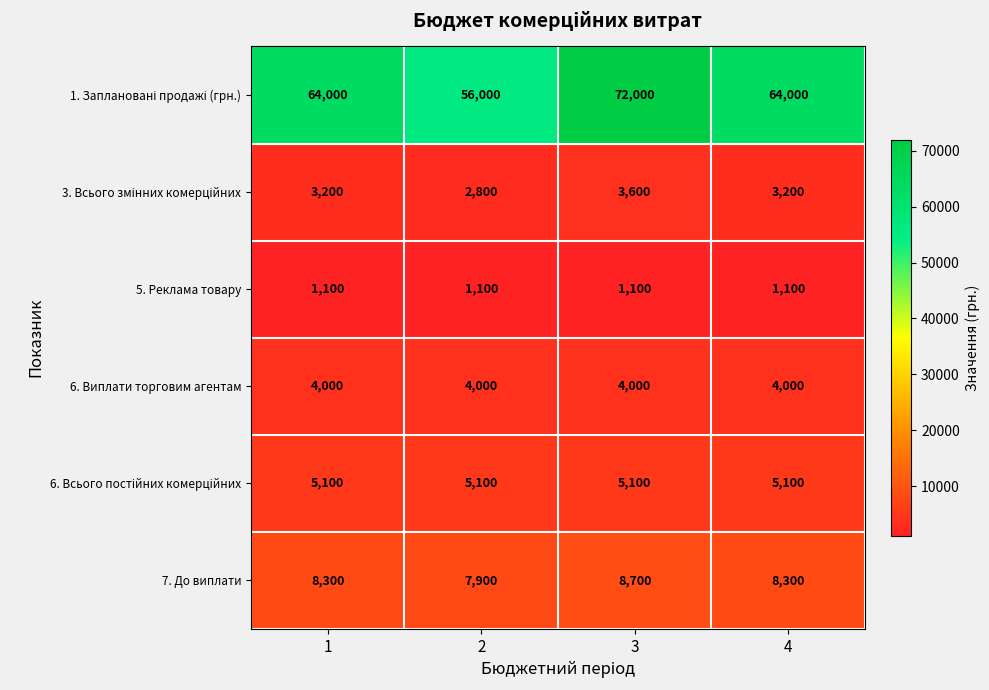

What is the spread (max minus min) of values at 4?

62900